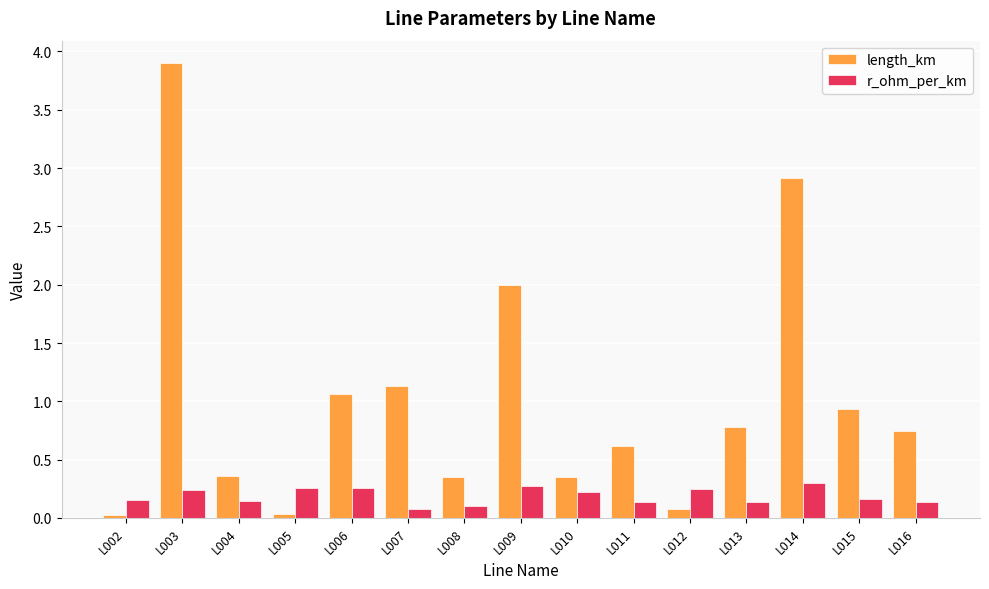

At which label does r_ohm_per_km reach its peak?

L014